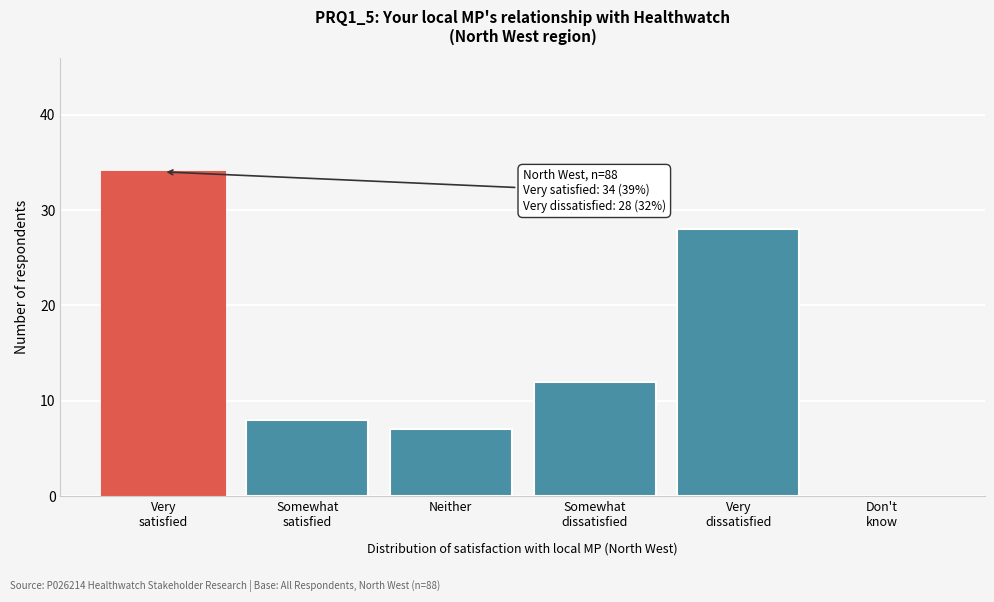

True or false: the data shows 3 at Neither.

False